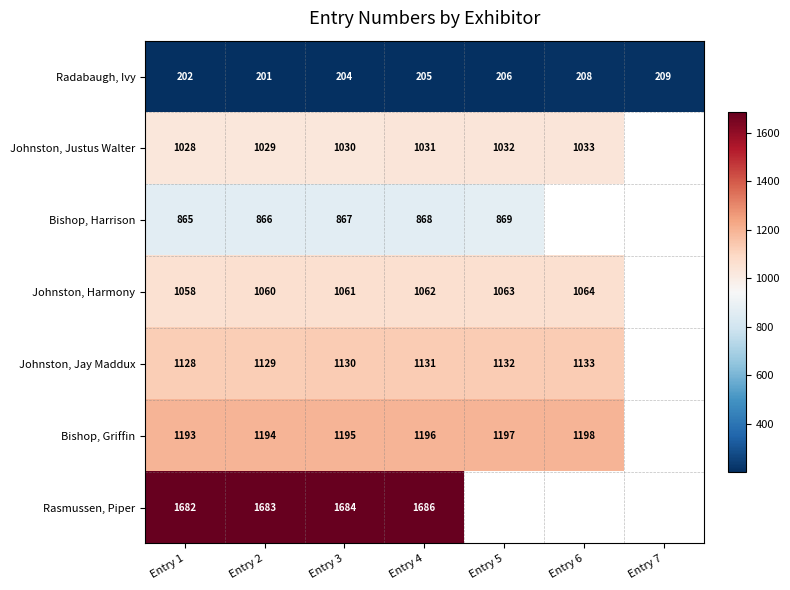

True or false: Bishop, Griffin has a value of 1194 at Entry 2.

True